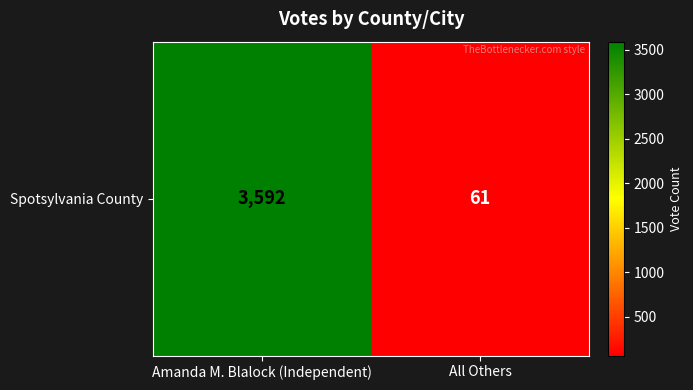

List the labels in order of value, largest first.

Amanda M. Blalock (Independent), All Others